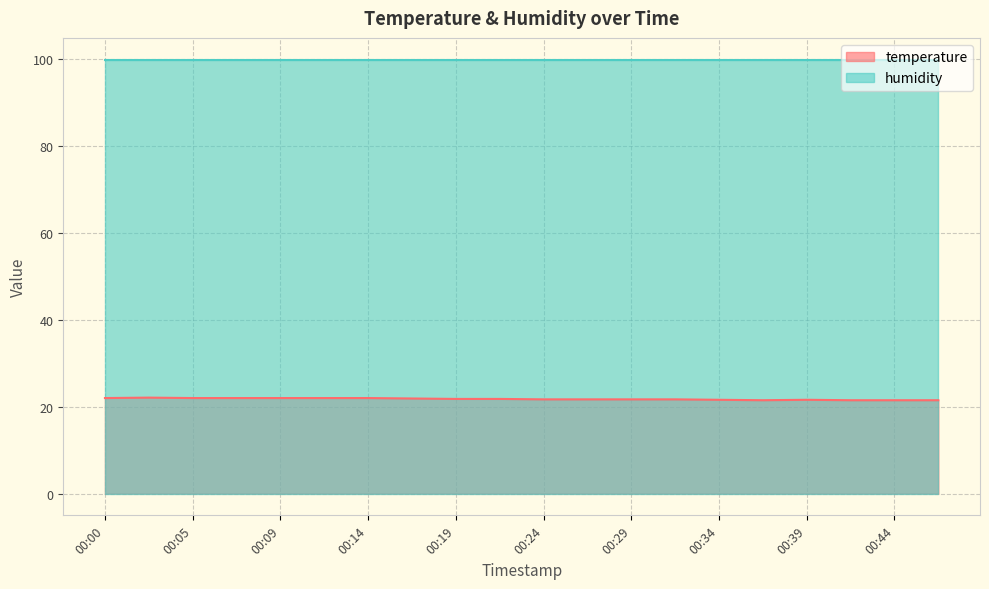

At which category does the data reach its first local peak?

00:02